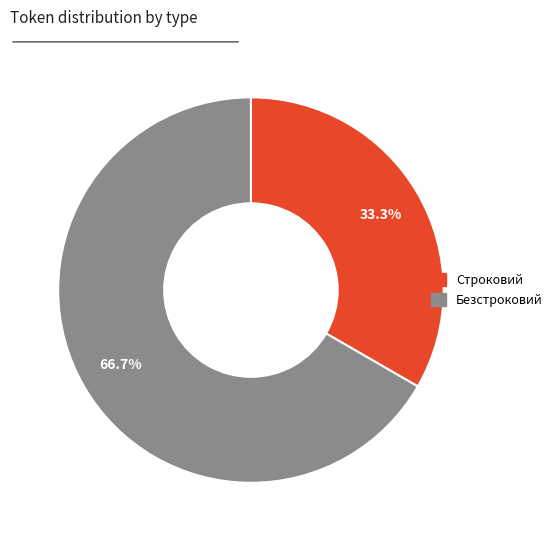

Which category accounts for the majority?

Безстроковий